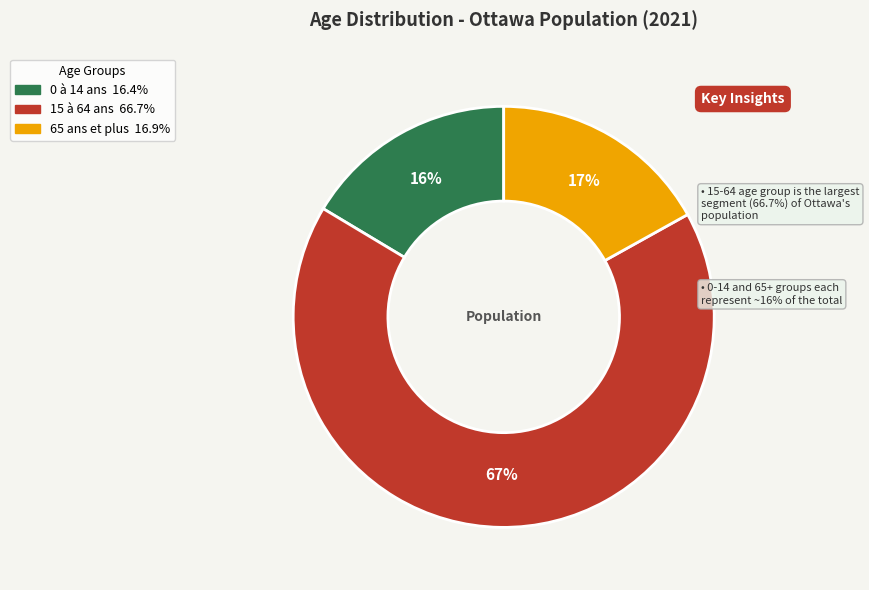

To the nearest percent, what percentage of the pie is 65 ans et plus?

17%